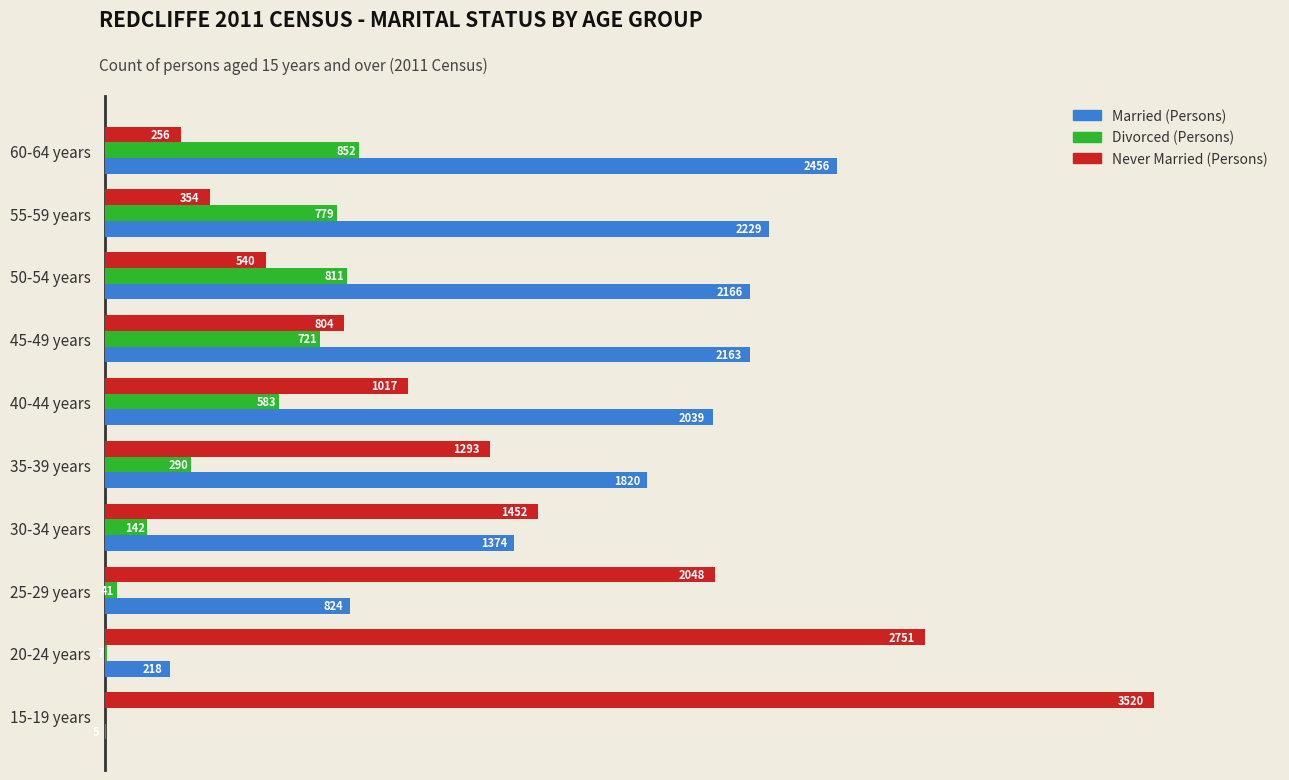

Which series has the largest total across all categories?

Married (Persons)